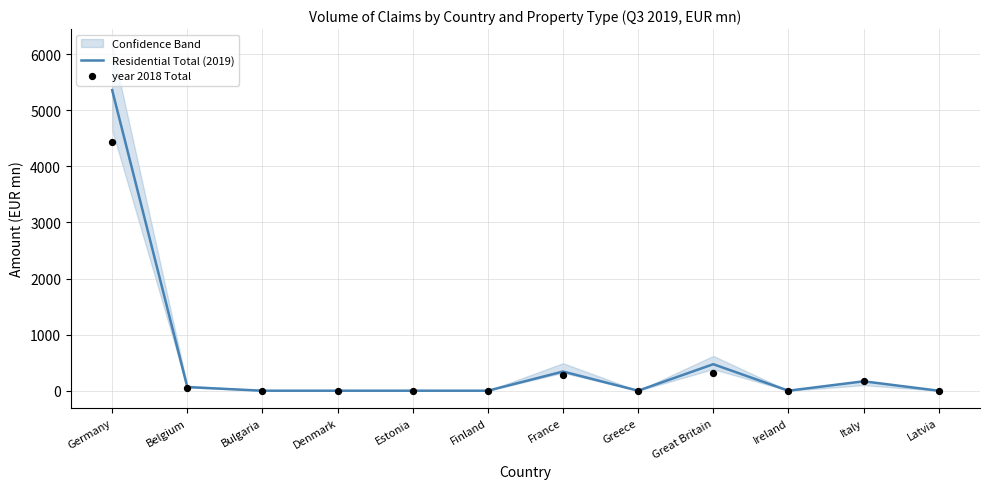

At how many categories does at least one series exceed 563?

1